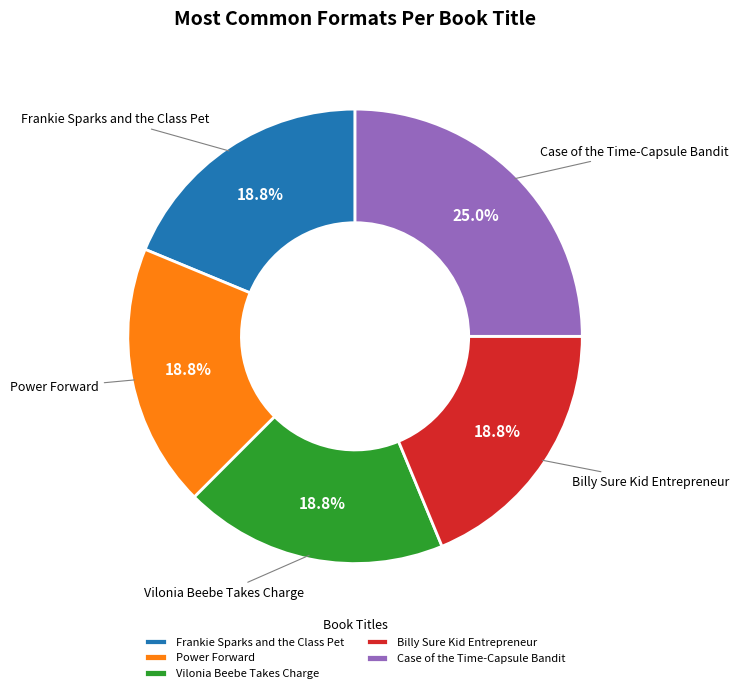

Combined, do Billy Sure Kid Entrepreneur and Frankie Sparks and the Class Pet account for over 50%?

No